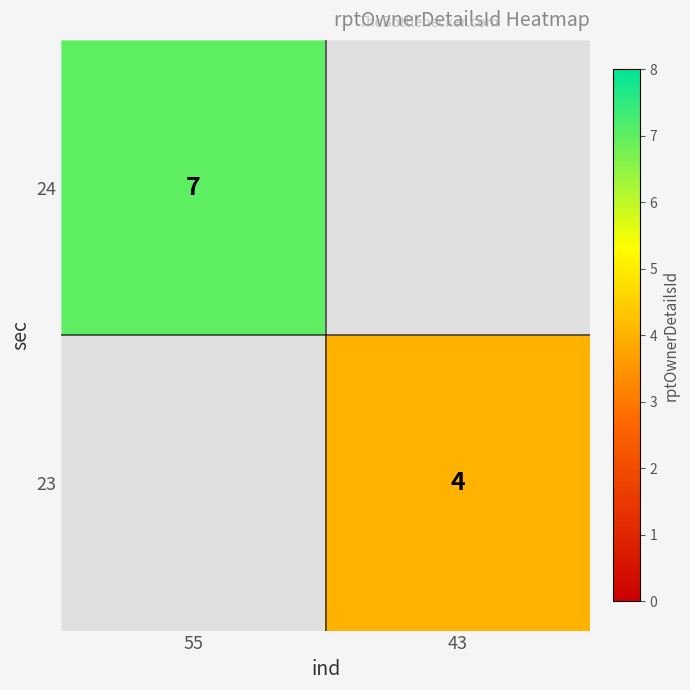

Is it true that 23 equals 1 at 43?

False